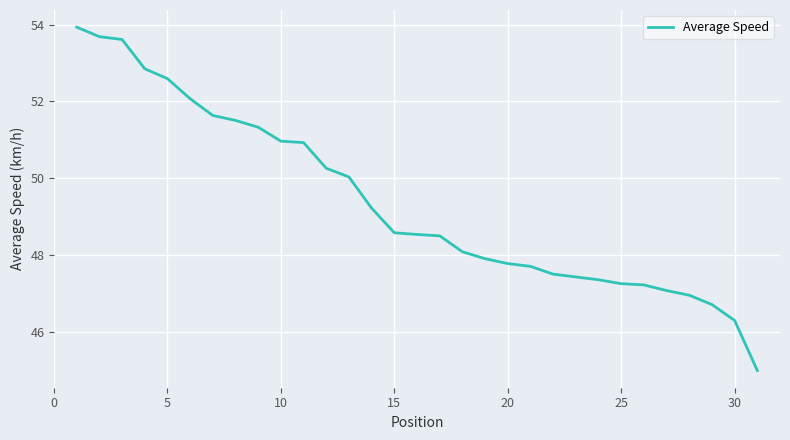

What is the smallest value displayed?

45.0